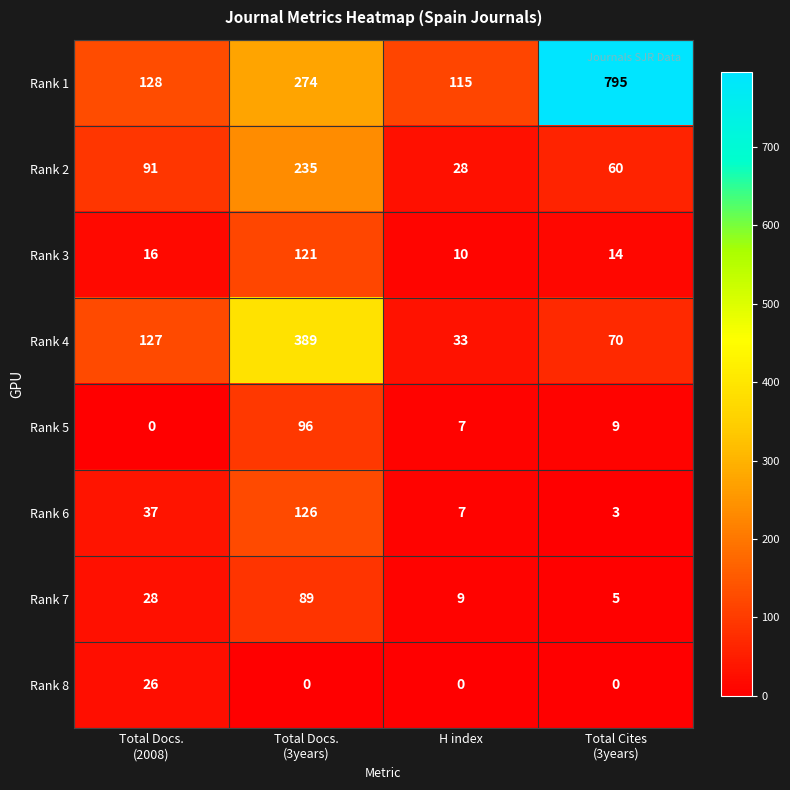

How many categories are shown in the chart?

4